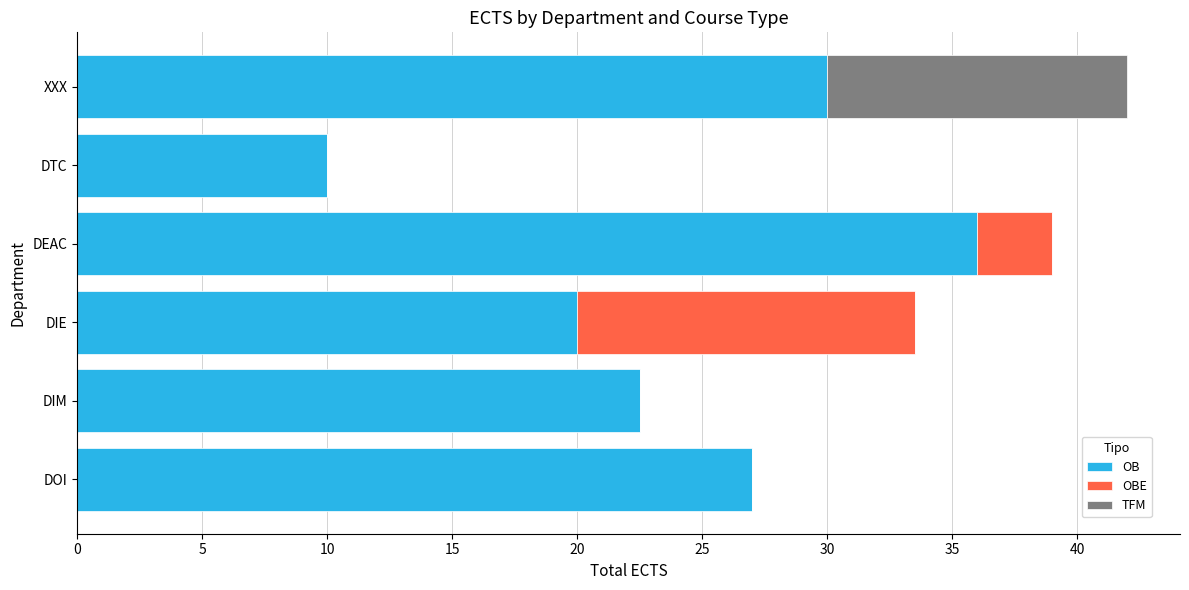

The value of OB at DOI is 27.0. True or false?

True